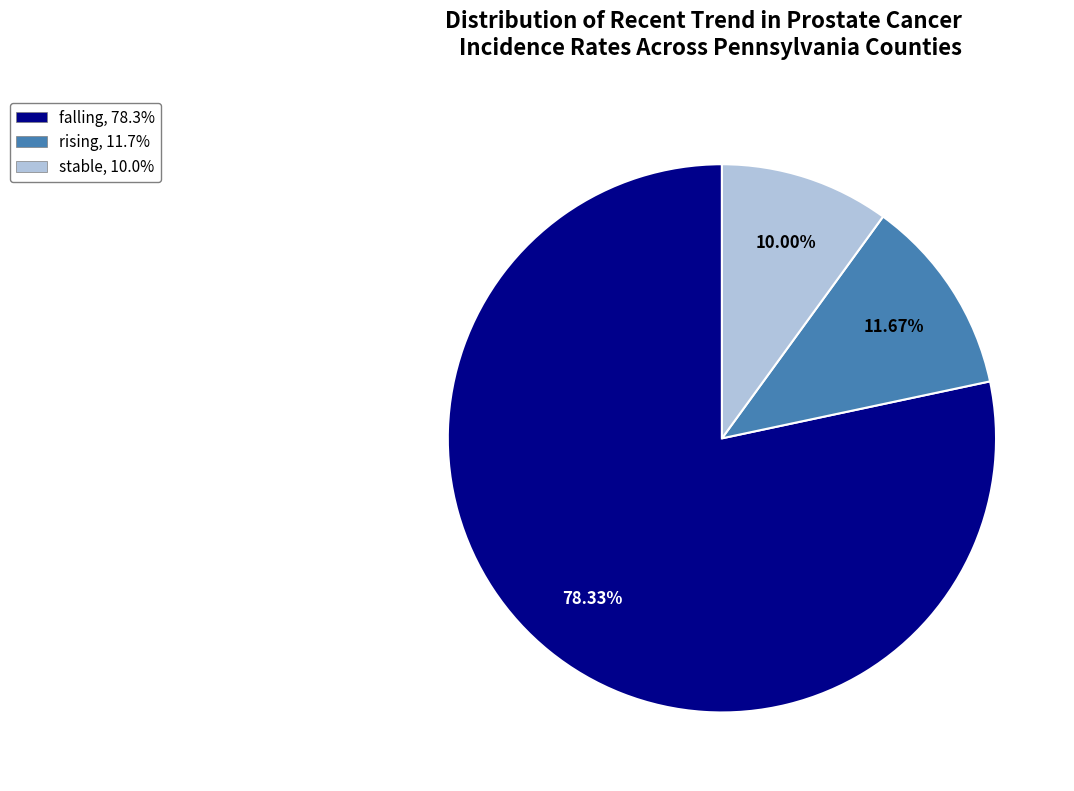

Does any single category account for the majority?

Yes